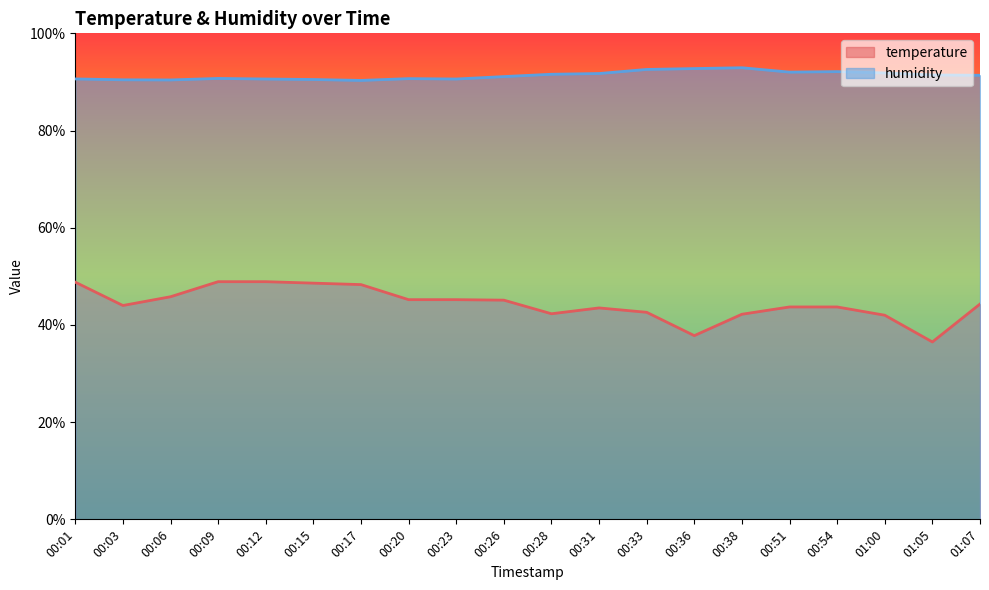

Is it true that temperature equals 42.2 at 00:38?

True